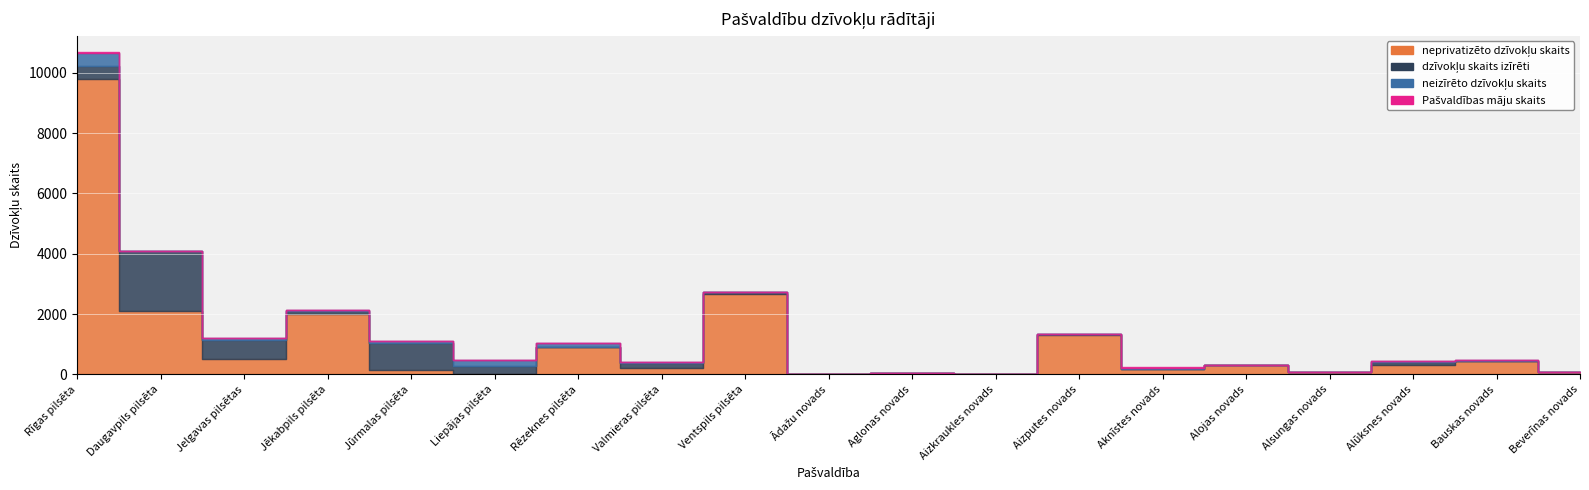

After their last crossing, which series has the higher values: dzīvokļu skaits izīrēti or neprivatizēto dzīvokļu skaits?

neprivatizēto dzīvokļu skaits